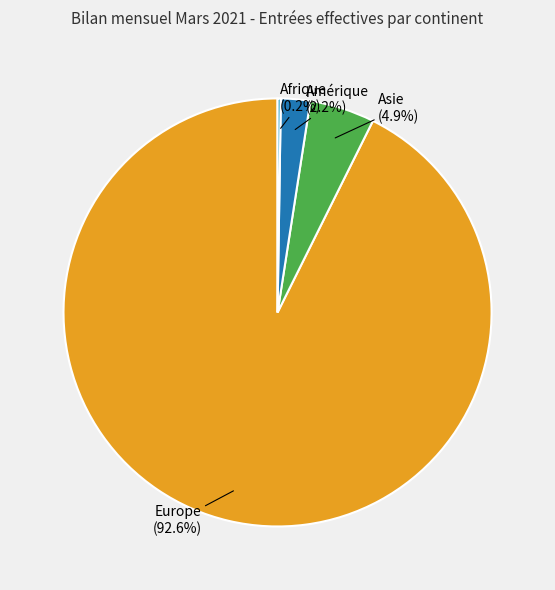

Is there any slice that represents more than half of the pie?

Yes